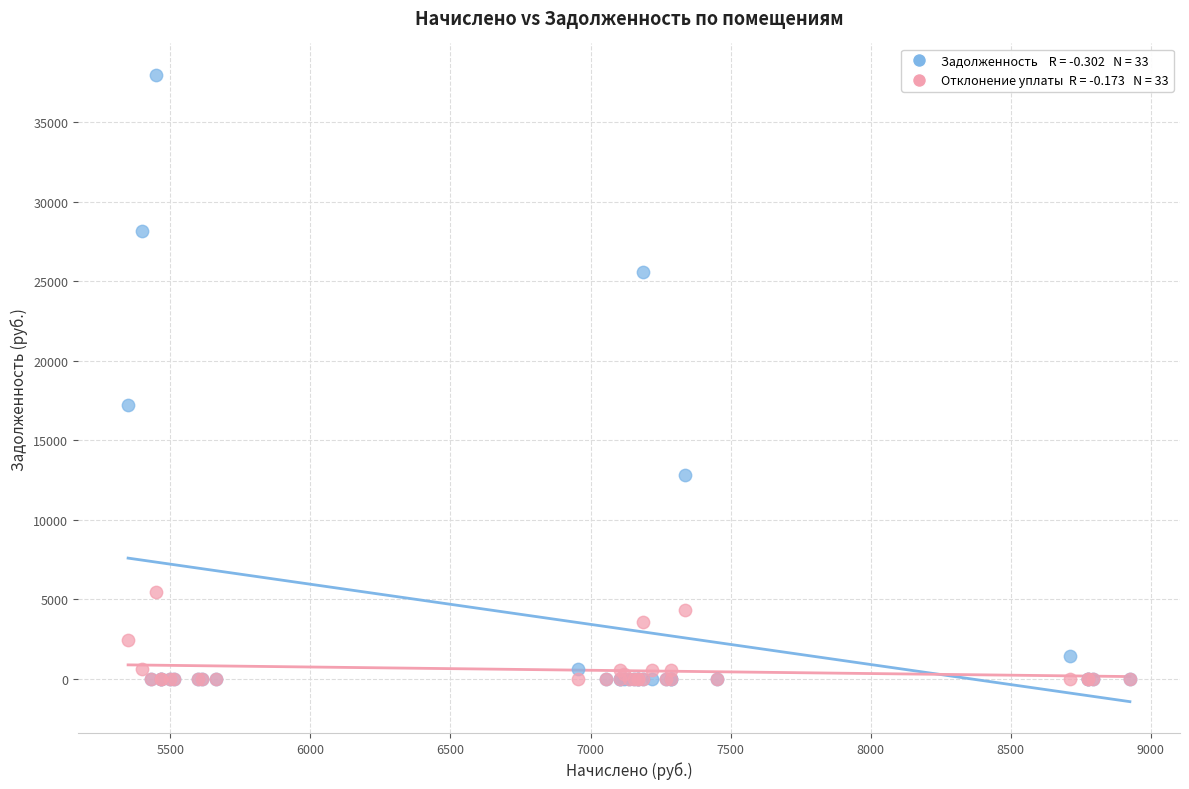

Across all series, what Y value is closest to 18992?

17216.0